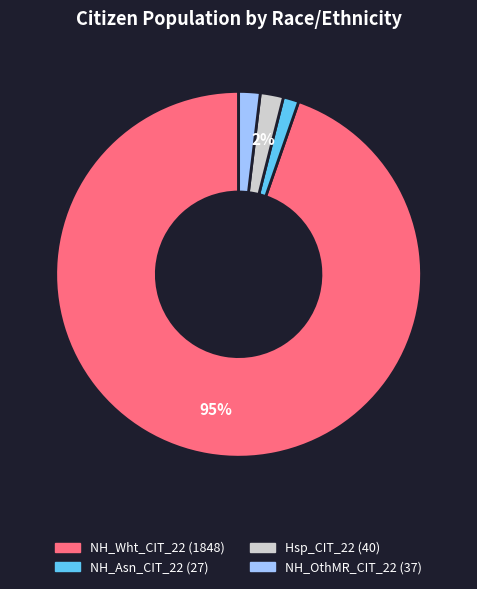

Does any single category account for the majority?

Yes